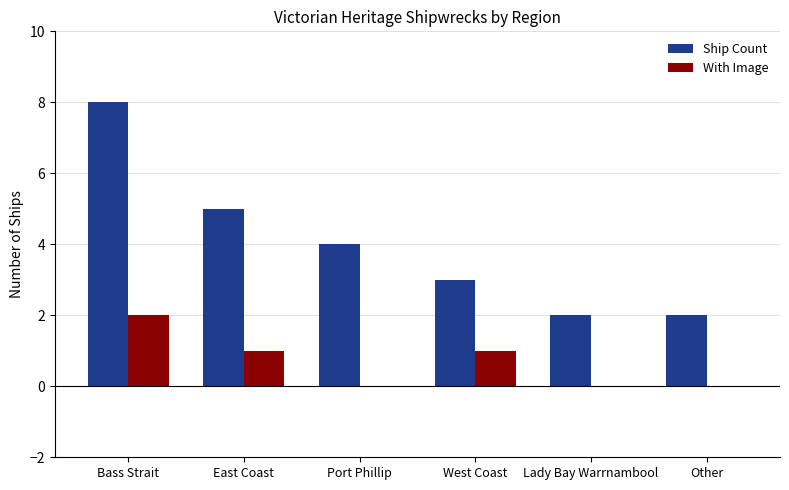

What is the average value of the Ship Count series?

4